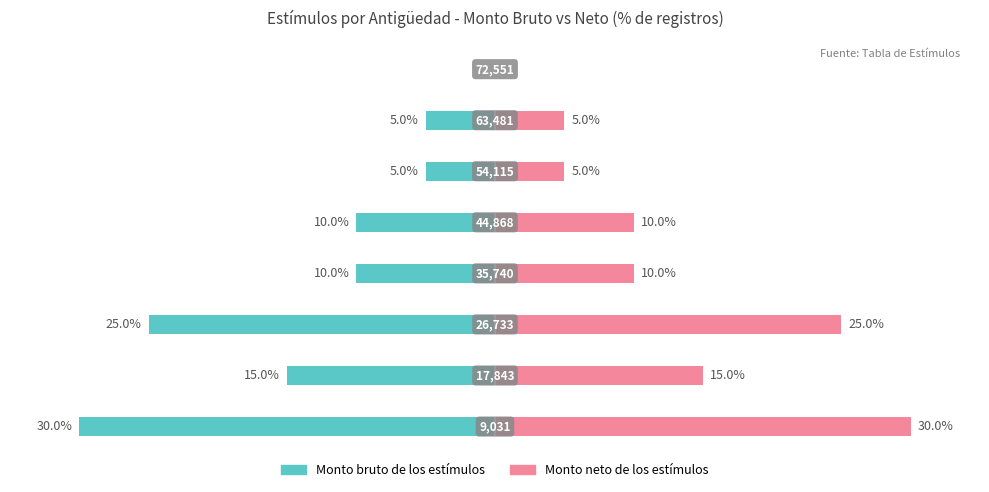

How many groups of bars are there?

8